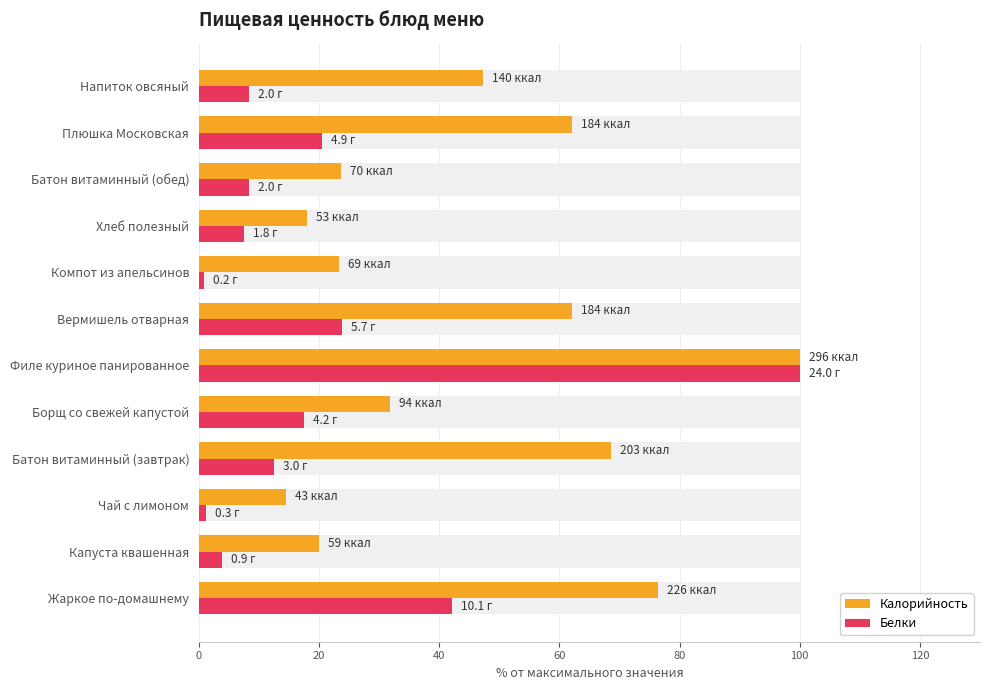

Is the value of Белки at Батон витаминный (завтрак) greater than the value of Калорийность at Филе куриное панированное?

No